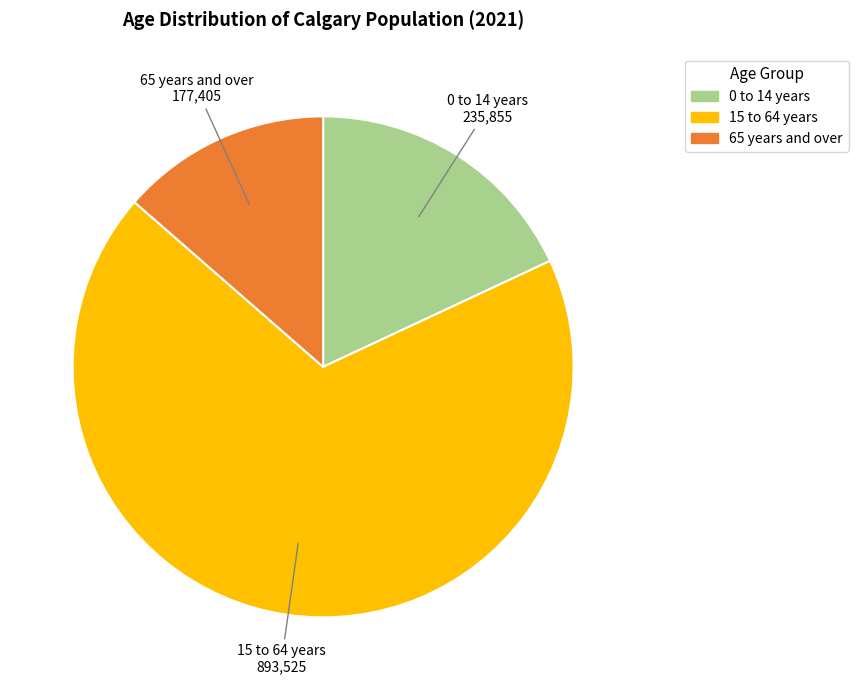

Which has a higher value, 65 years and over or 0 to 14 years?

0 to 14 years